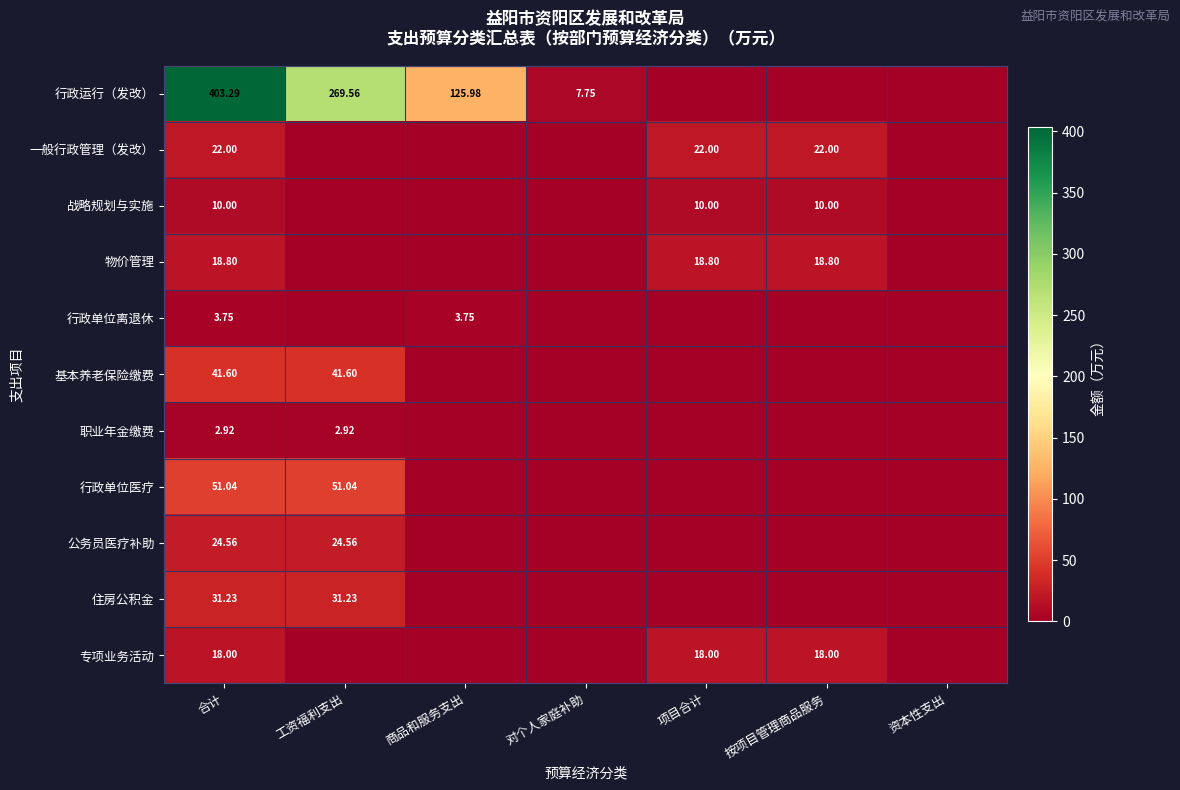

At which category is the sum across all series the highest?

合计